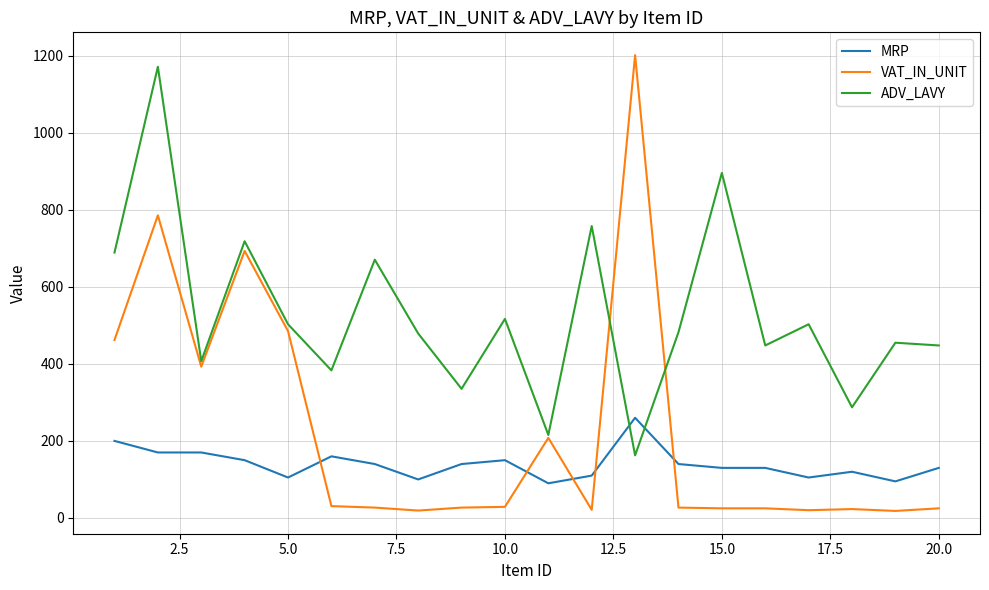

How many values in the MRP series are below 140?

10